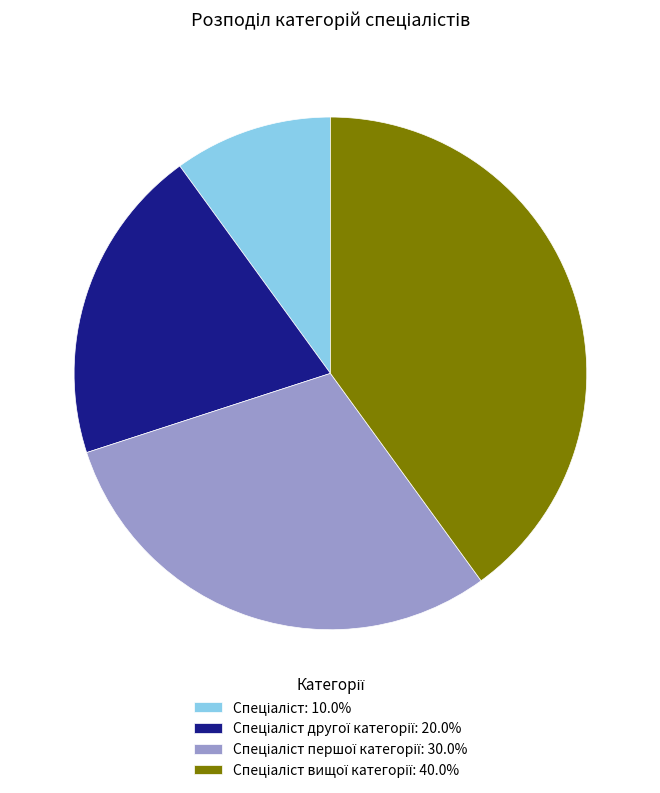

How many segments does this pie chart have?

4